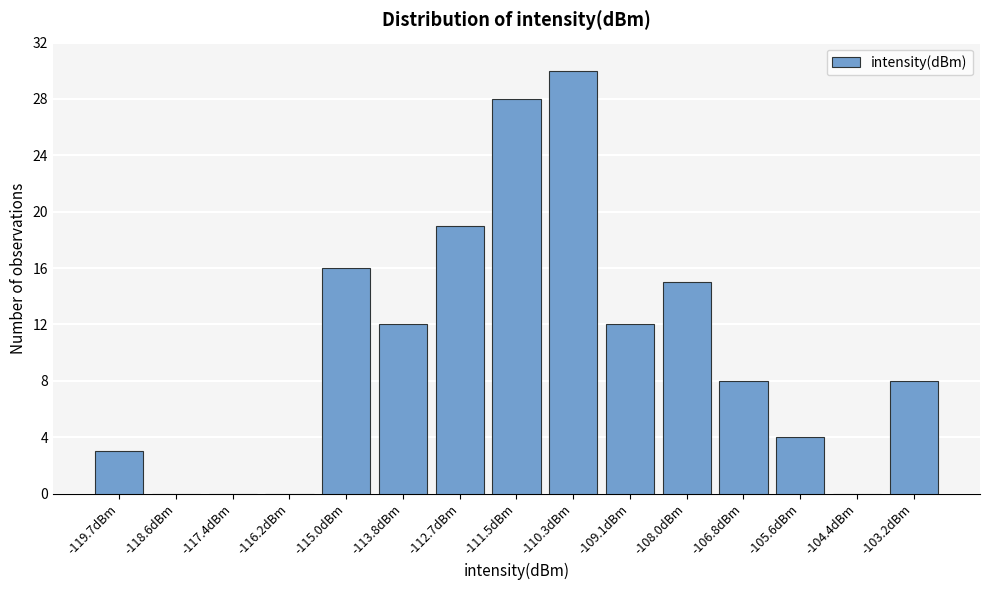

Reading left to right, transcribe all the data shown in this chart.

-119.7dBm=3	-118.6dBm=0	-117.4dBm=0	-116.2dBm=0	-115.0dBm=16	-113.8dBm=12	-112.7dBm=19	-111.5dBm=28	-110.3dBm=30	-109.1dBm=12	-108.0dBm=15	-106.8dBm=8	-105.6dBm=4	-104.4dBm=0	-103.2dBm=8